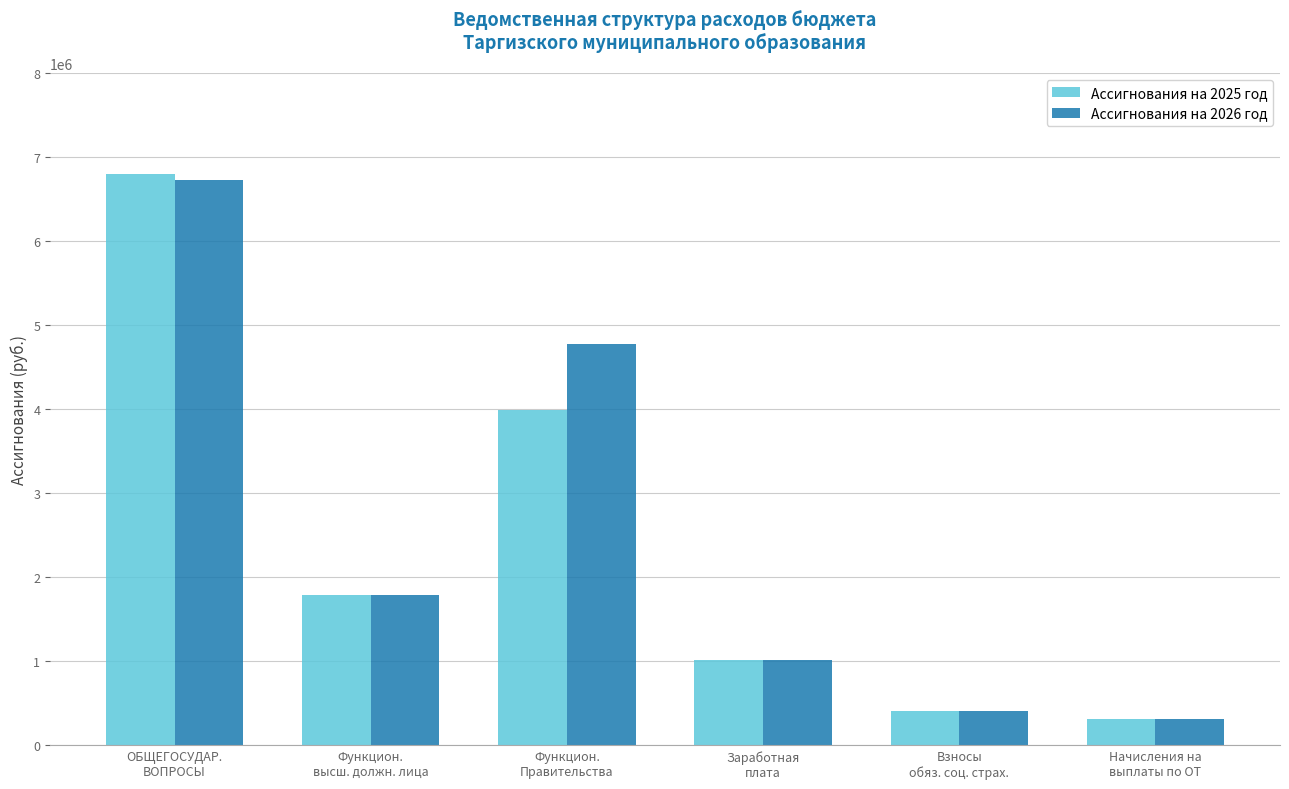

Where is Ассигнования на 2026 год nearest to the value 3515661?

Функцион.
Правительства